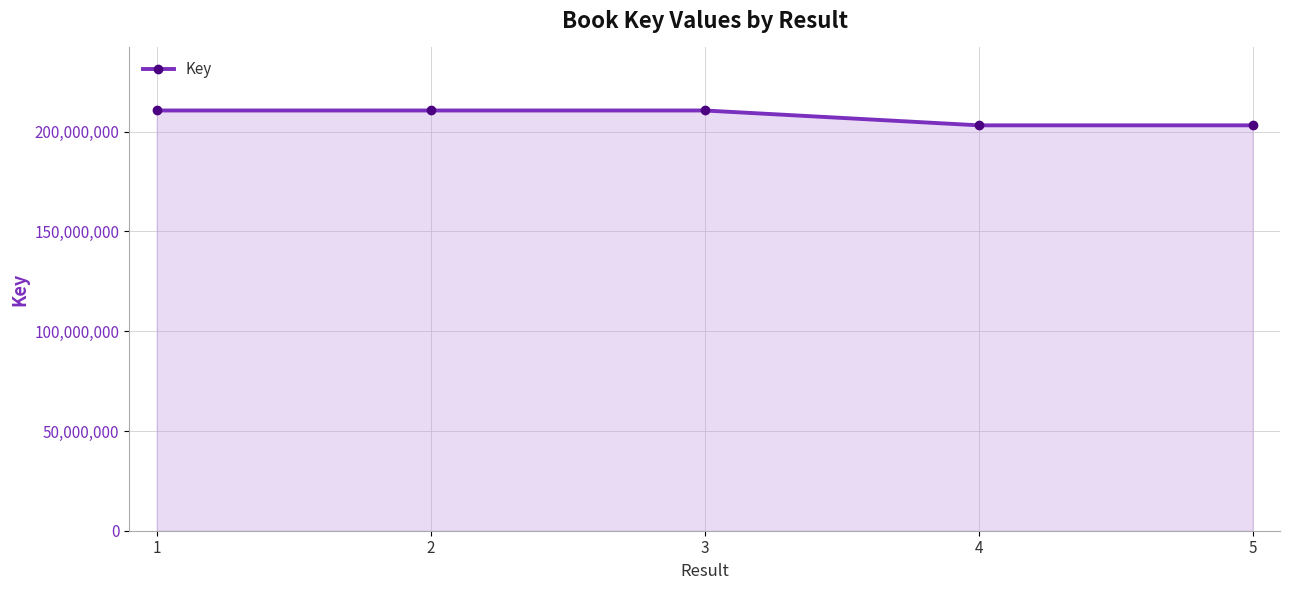

True or false: the data has more than 2 interior local peaks.

False